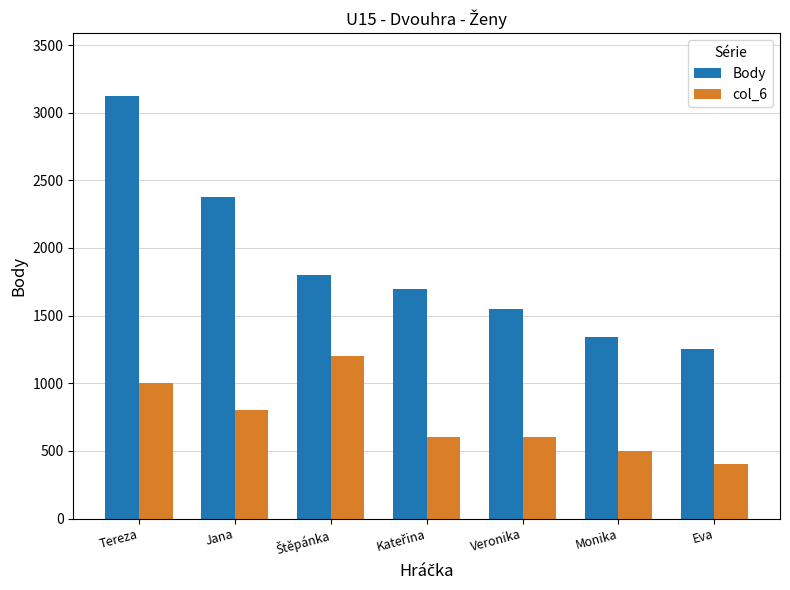

Reading right to left, what are all the values shown in this chart?

Body: 1250	1340	1550	1700	1800	2380	3120
col_6: 400	500	600	600	1200	800	1000